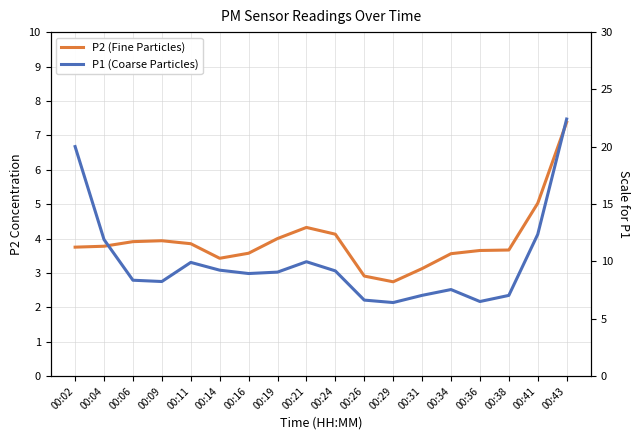

What is the difference between the maximum and minimum values in the P2 (Fine Particles) series?

4.6